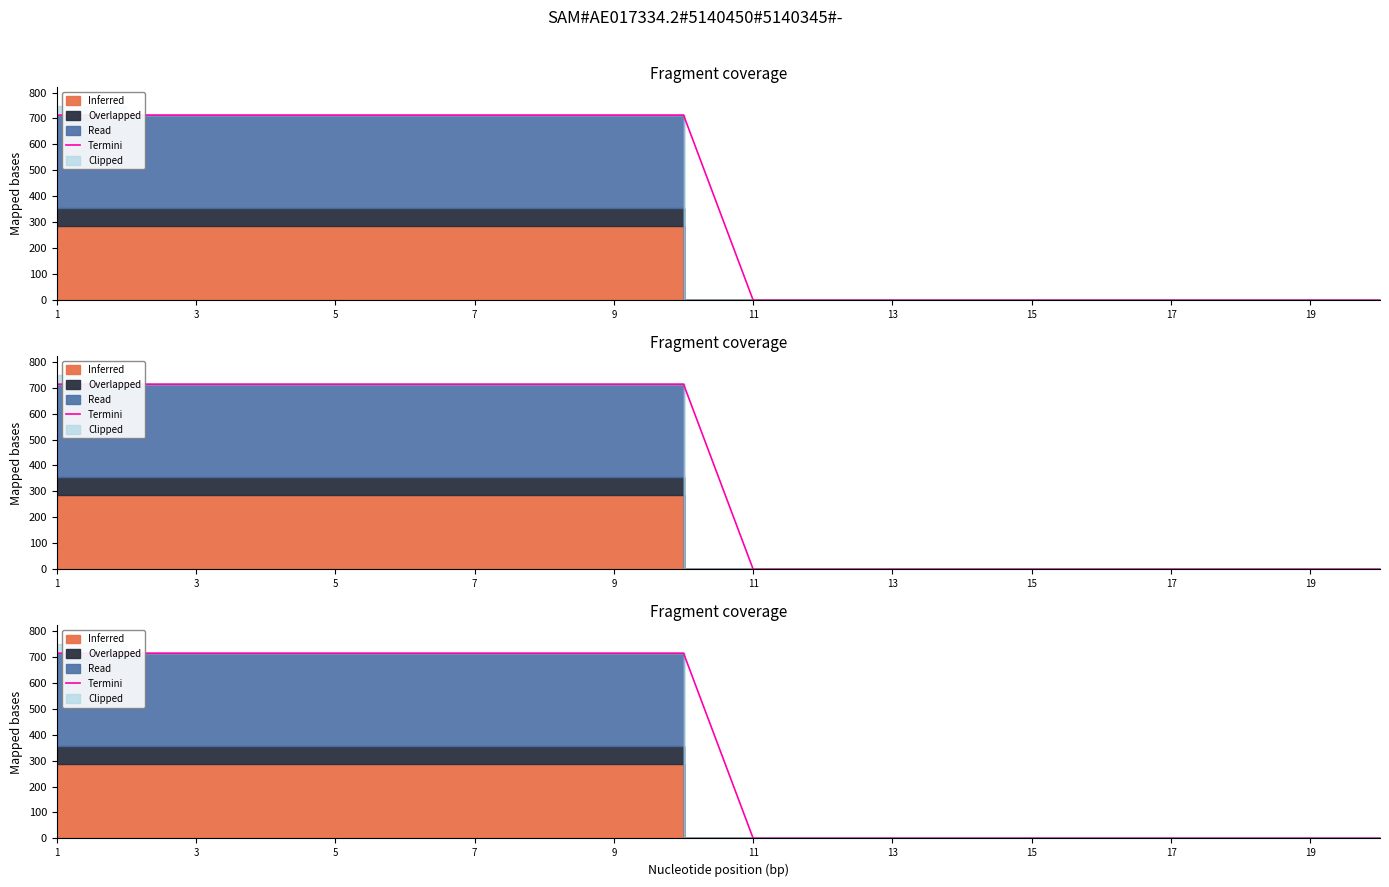

Does the chart have visible grid lines?

No